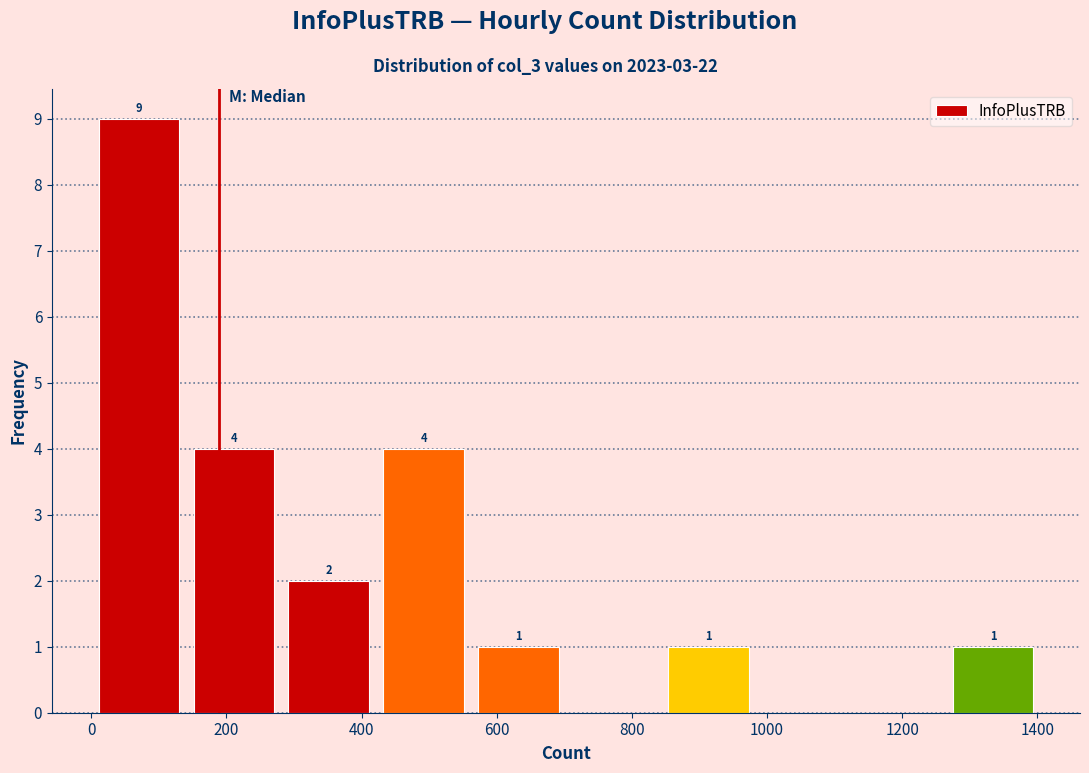

Which range on the x-axis has the tallest bar?

20 to 160